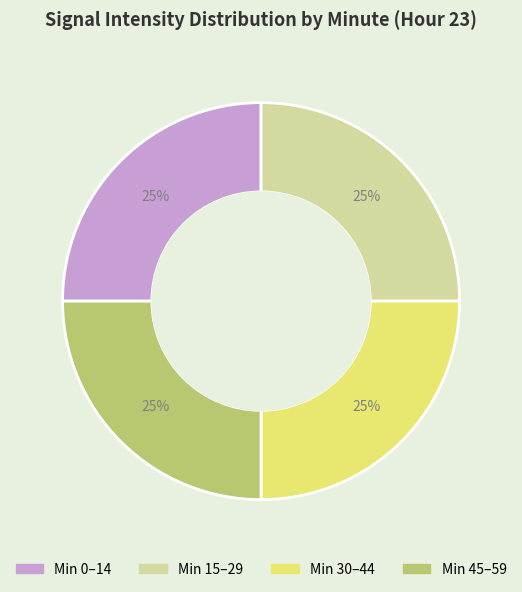

How many slices are in this pie chart?

4